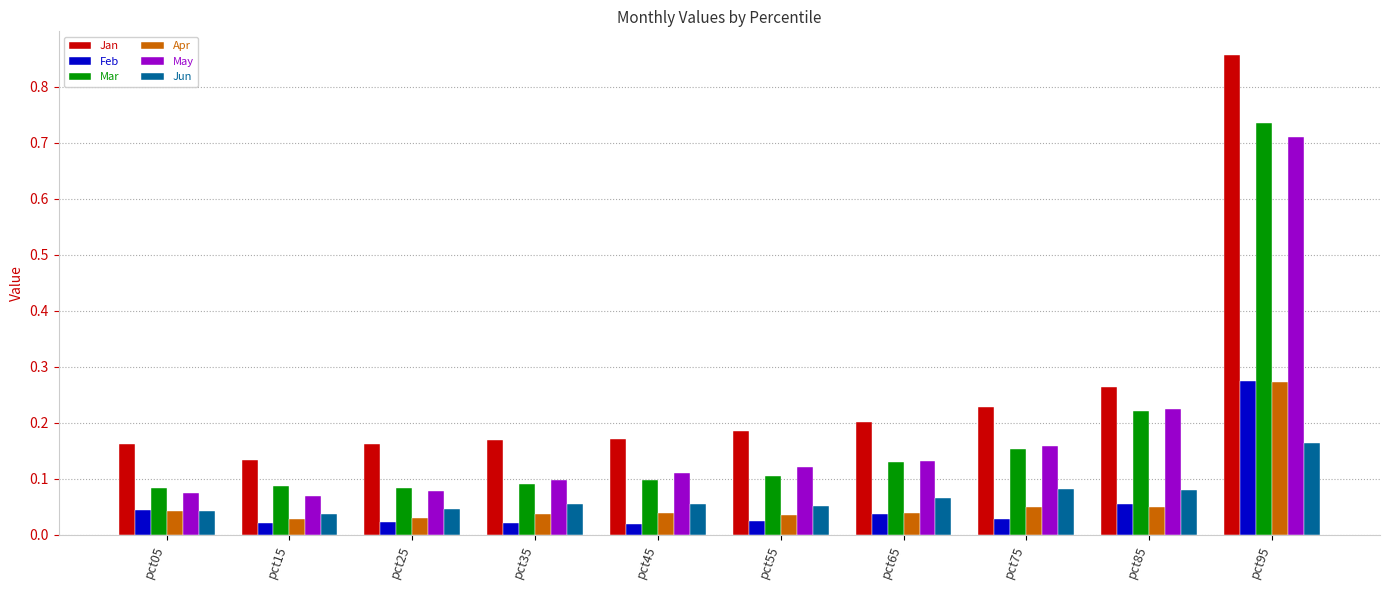

Count the number of categories in the chart.

10